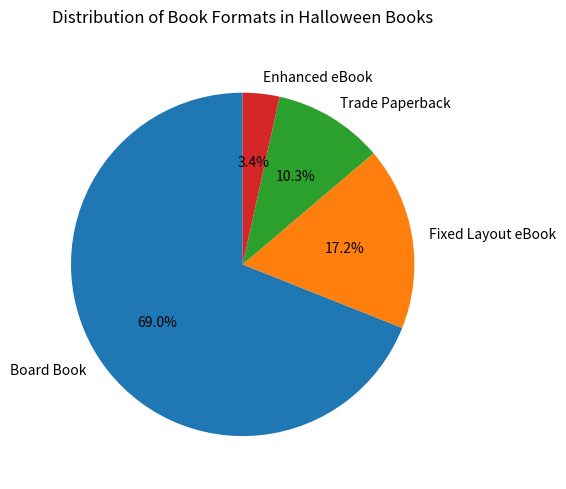

What is the majority slice?

Board Book